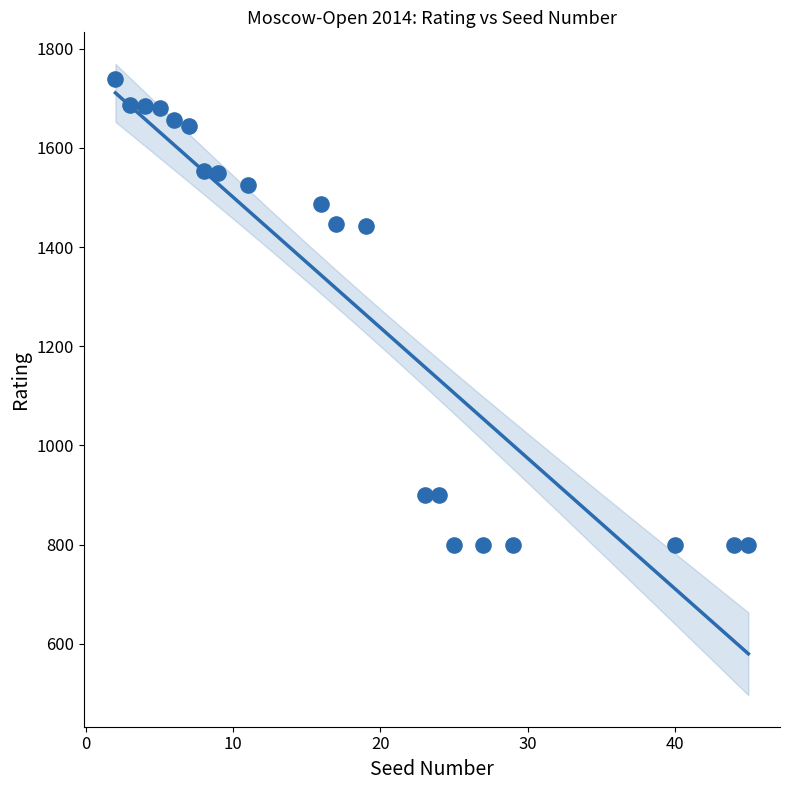

What is the range of X values (max minus min)?

43